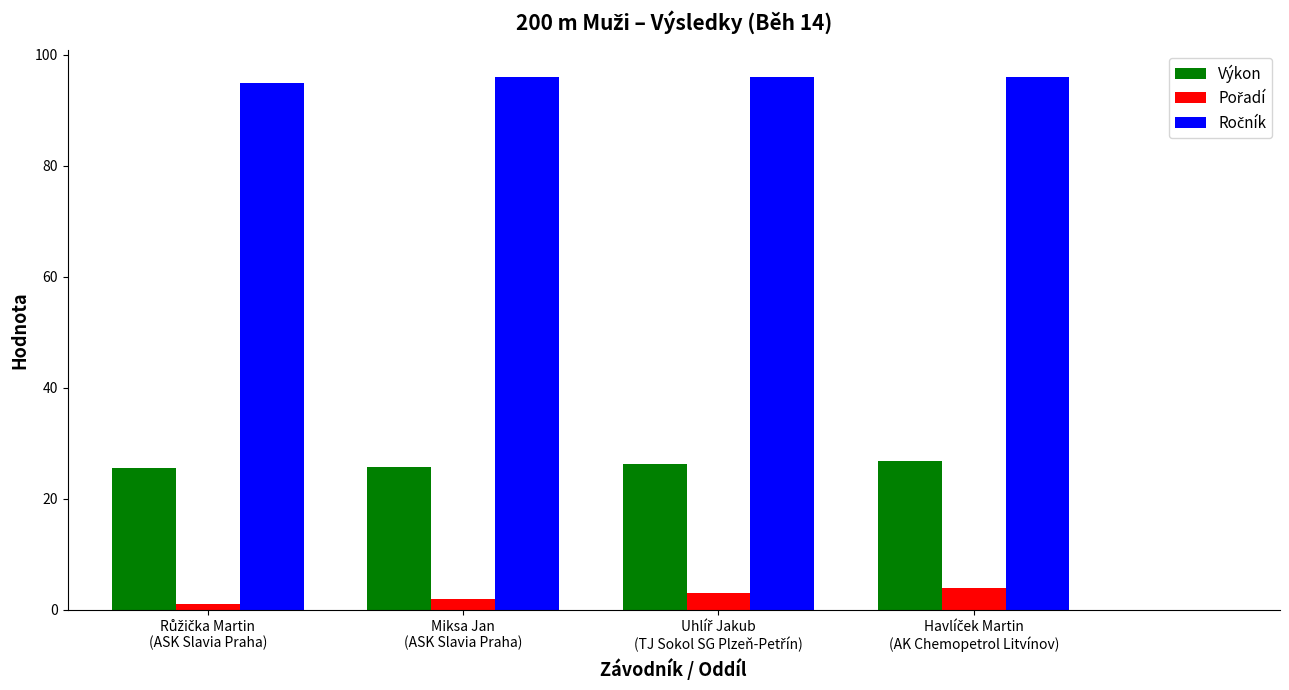

What is the maximum value shown in the chart?

96.0